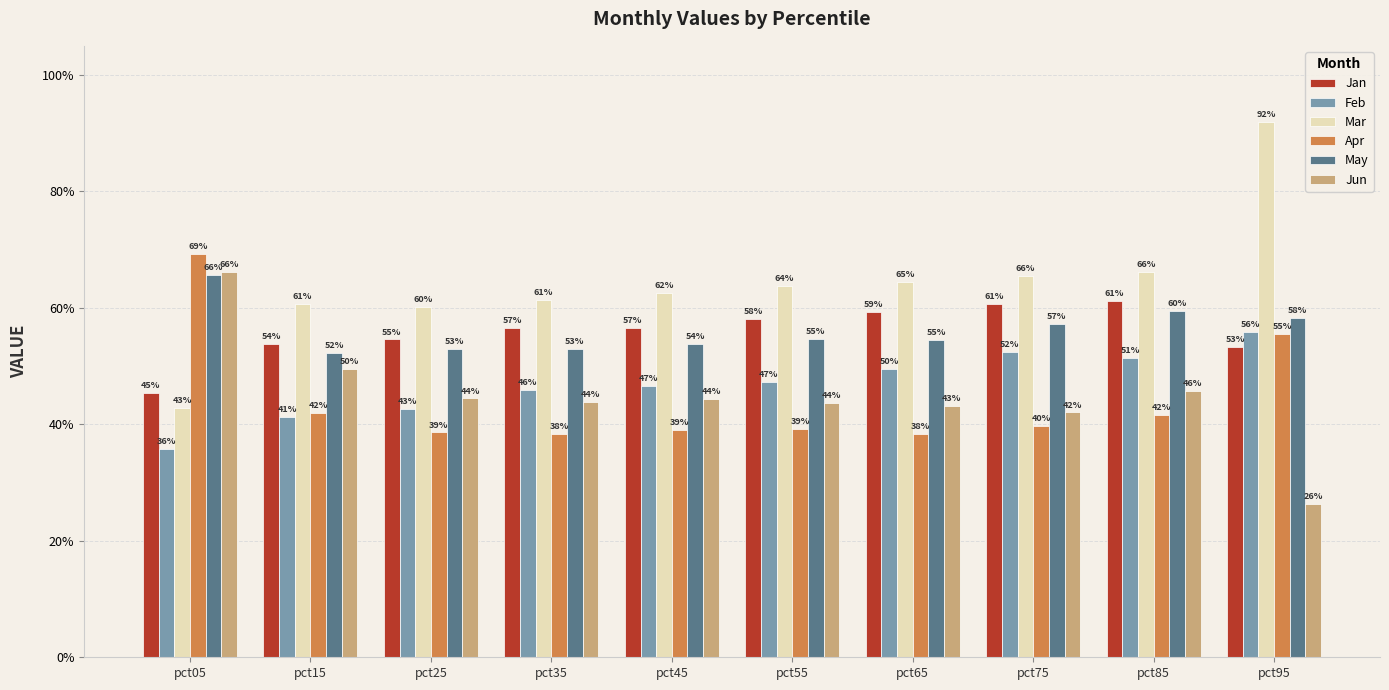

Is the value of May at pct15 greater than the value of Jun at pct75?

Yes